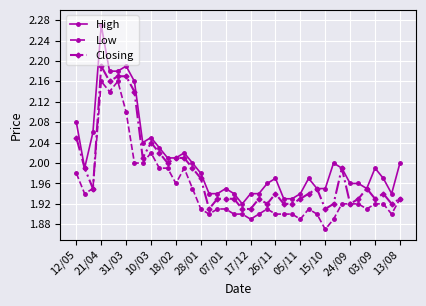

What is the difference between the maximum and minimum values in the Closing series?

0.3